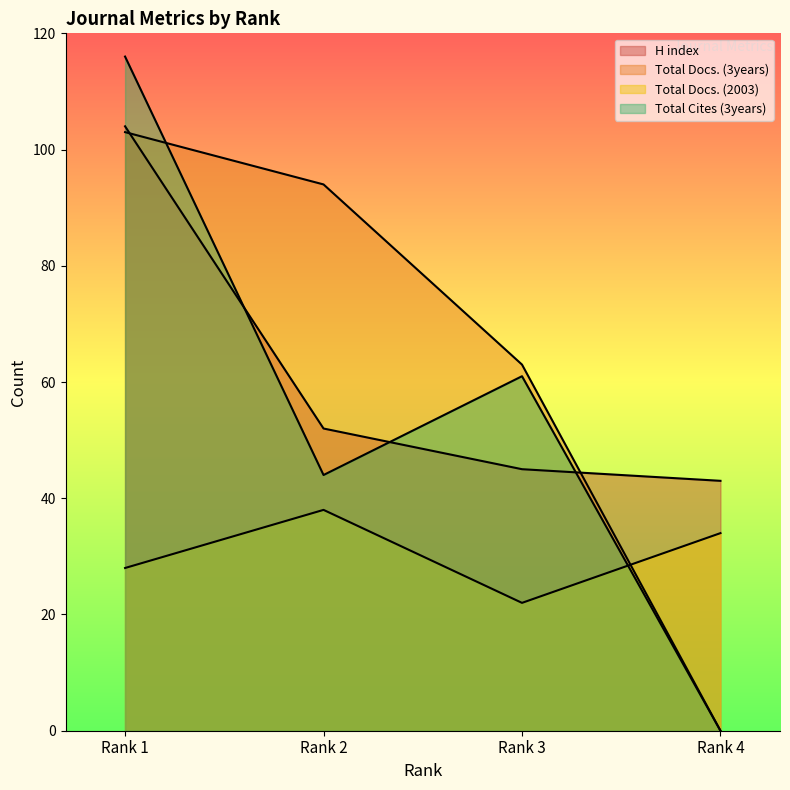

How many intersections are there between Total Cites (3years) and Total Docs. (2003)?

1